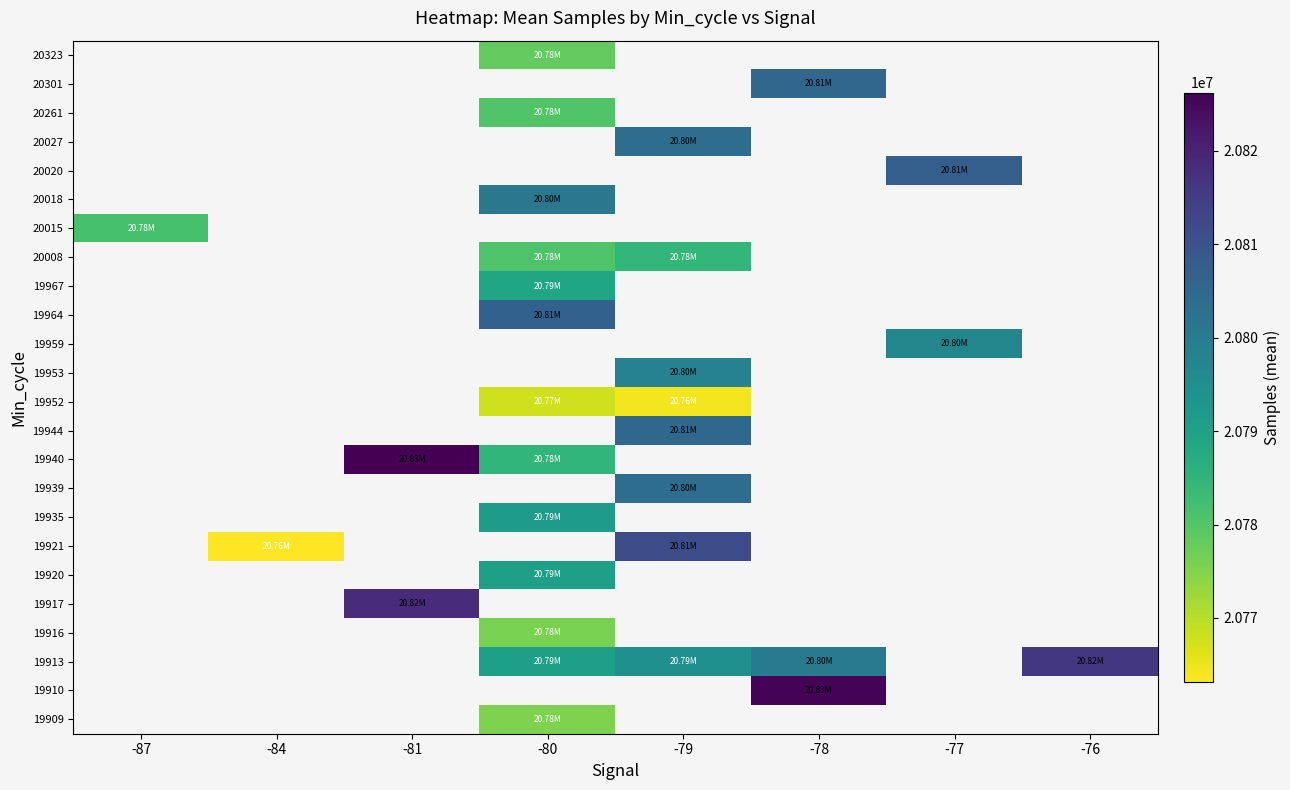

At which category does the chart reach its peak across all series?

-81